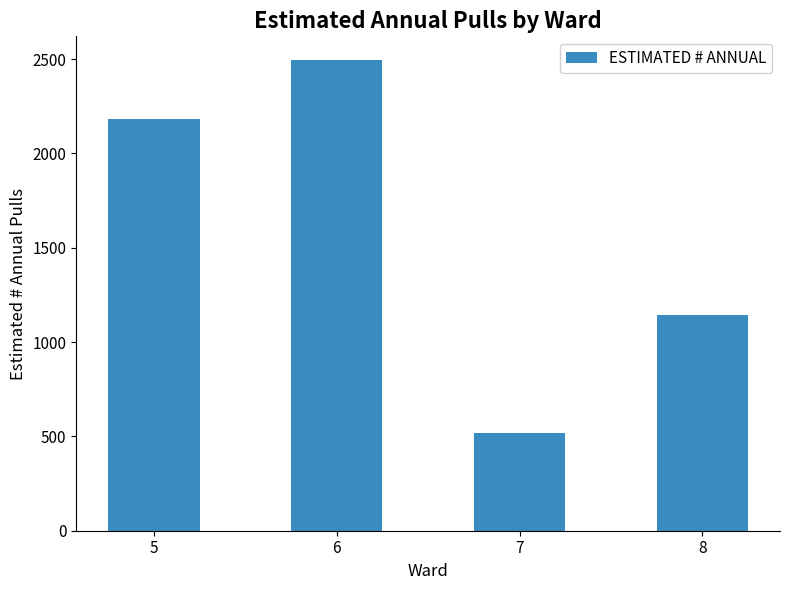

Approximately how many times larger is the value at 8 compared to 5?

0.5